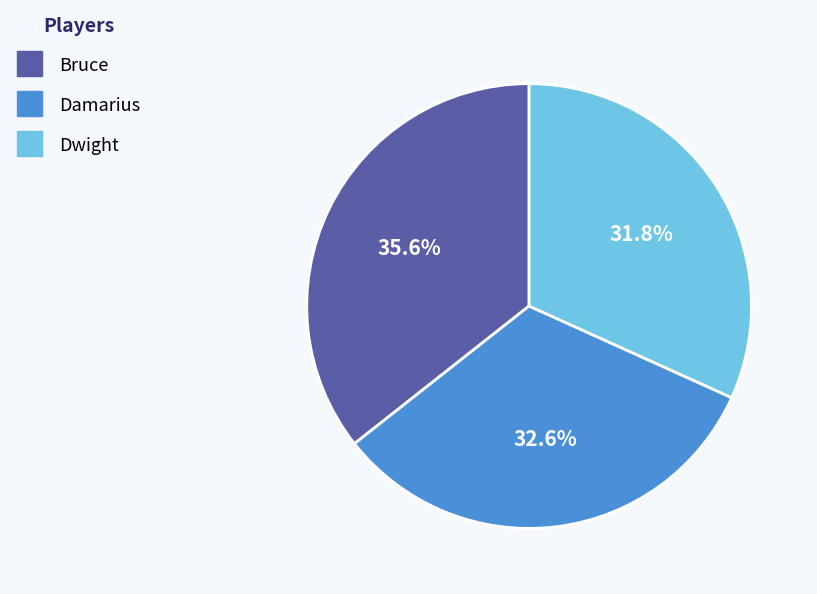

True or false: Dwight accounts for 25% of the total.

False